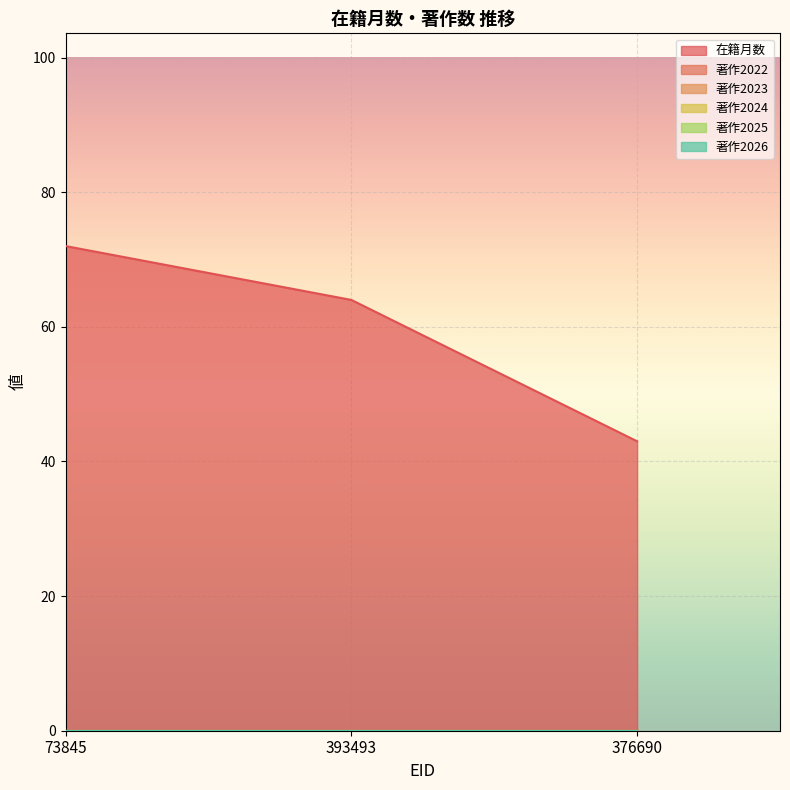

At how many categories does at least one series exceed 67?

1